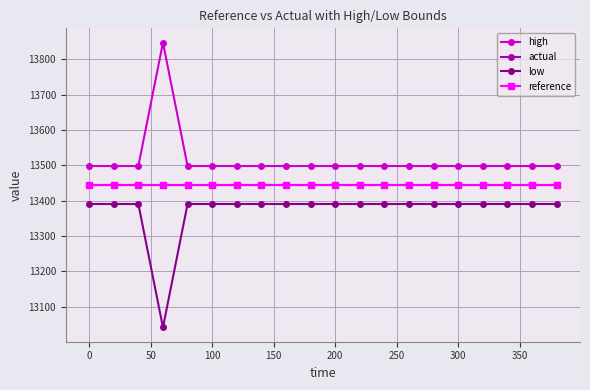

True or false: actual and high cross at least once.

False